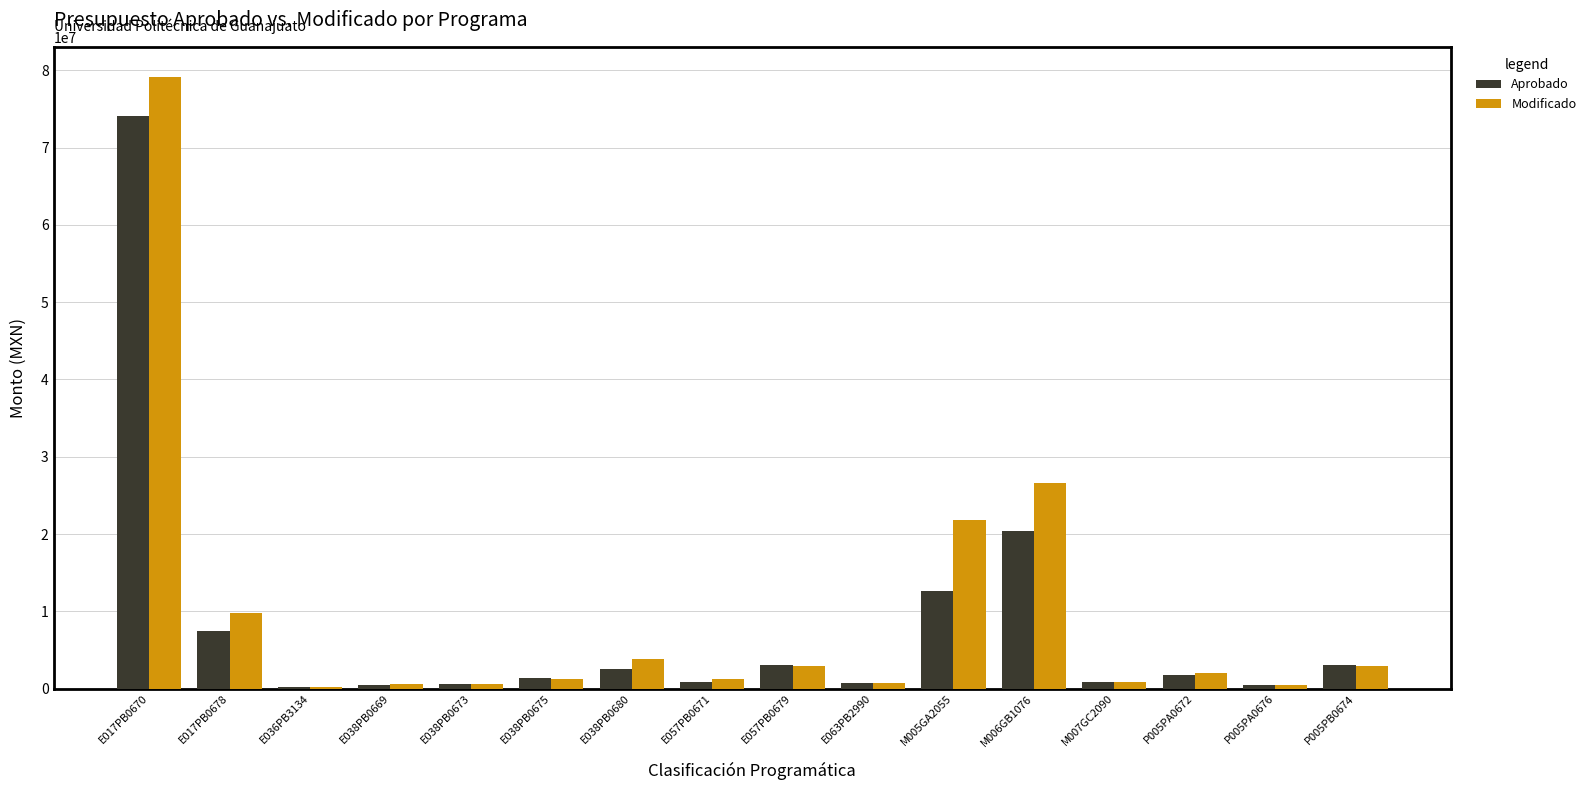

How many data points does each series have?

16